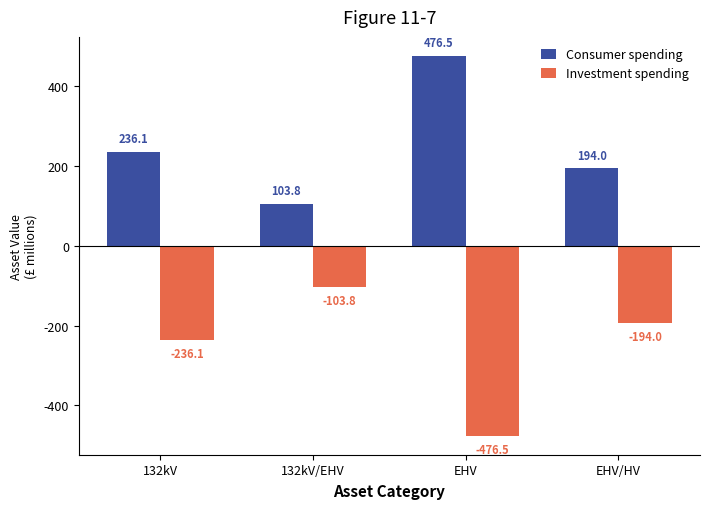

Which category has the lowest value across all series?

EHV